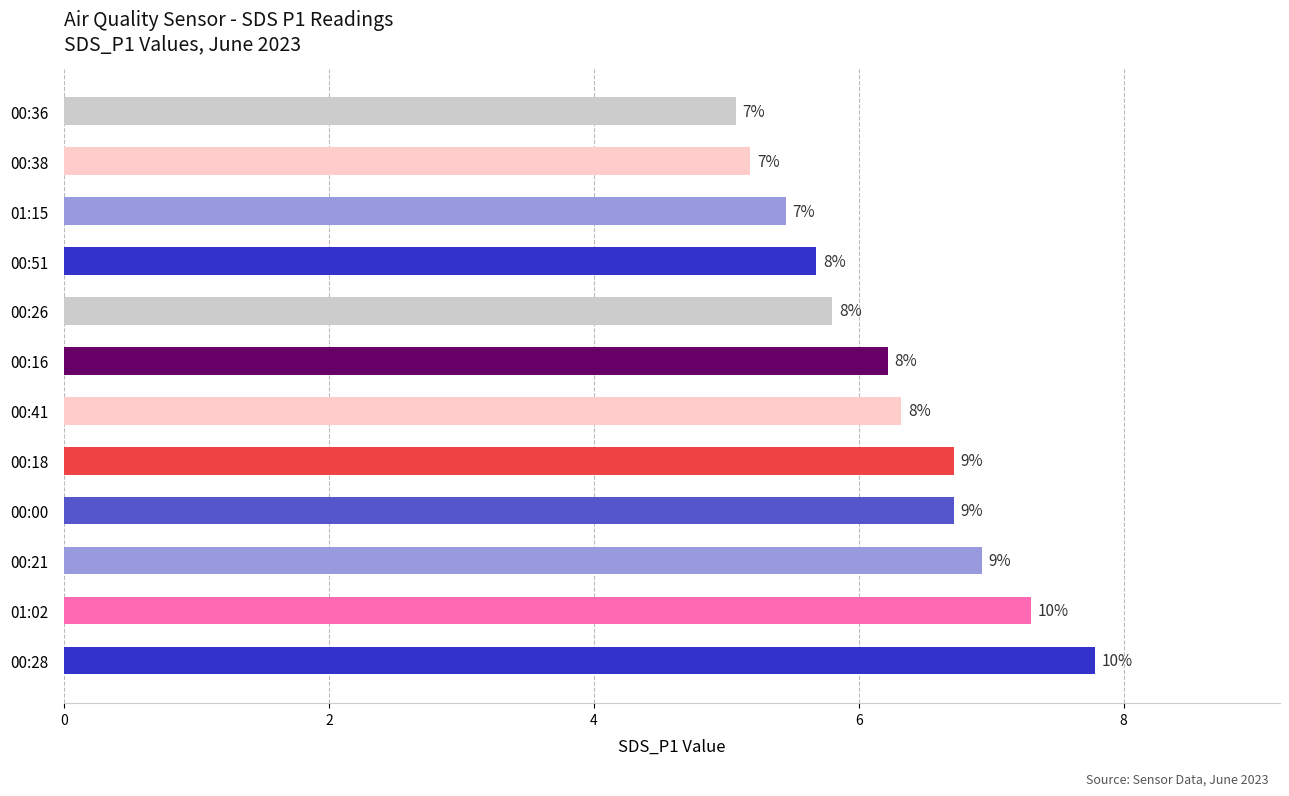

Does the chart contain any negative values?

No